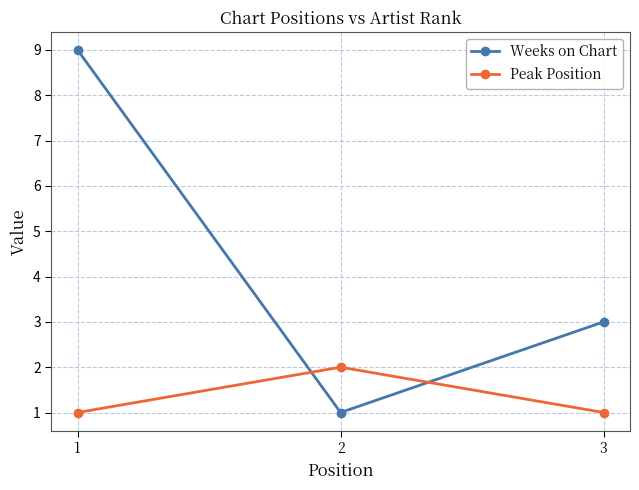

How many lines are shown in the chart?

2